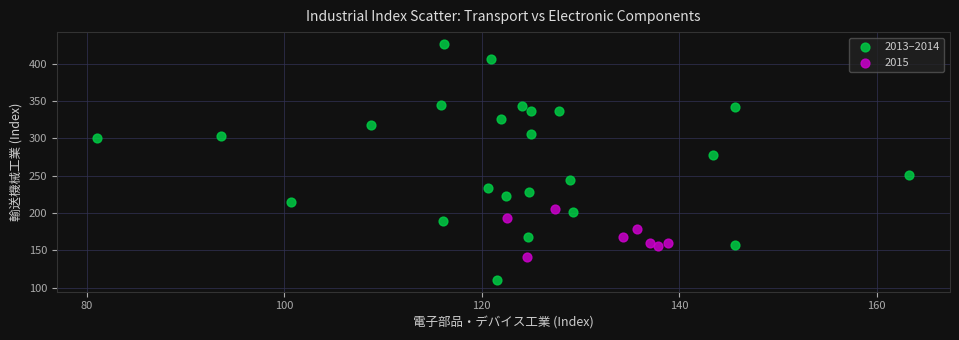

Which series reaches the minimum Y coordinate?

2013–2014